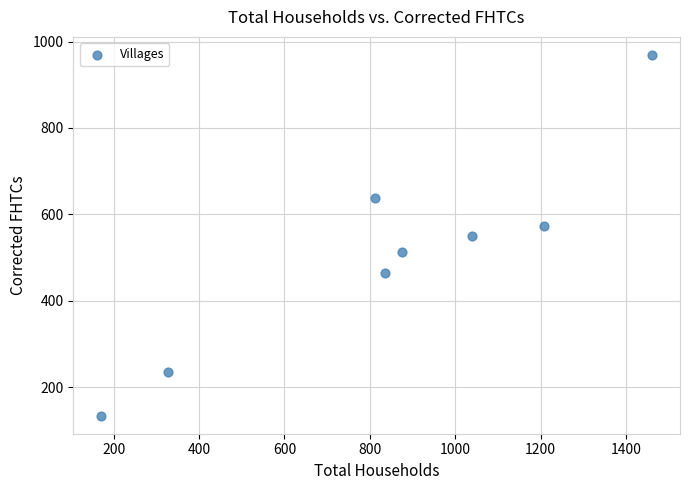

What is the range of X values (max minus min)?

1292